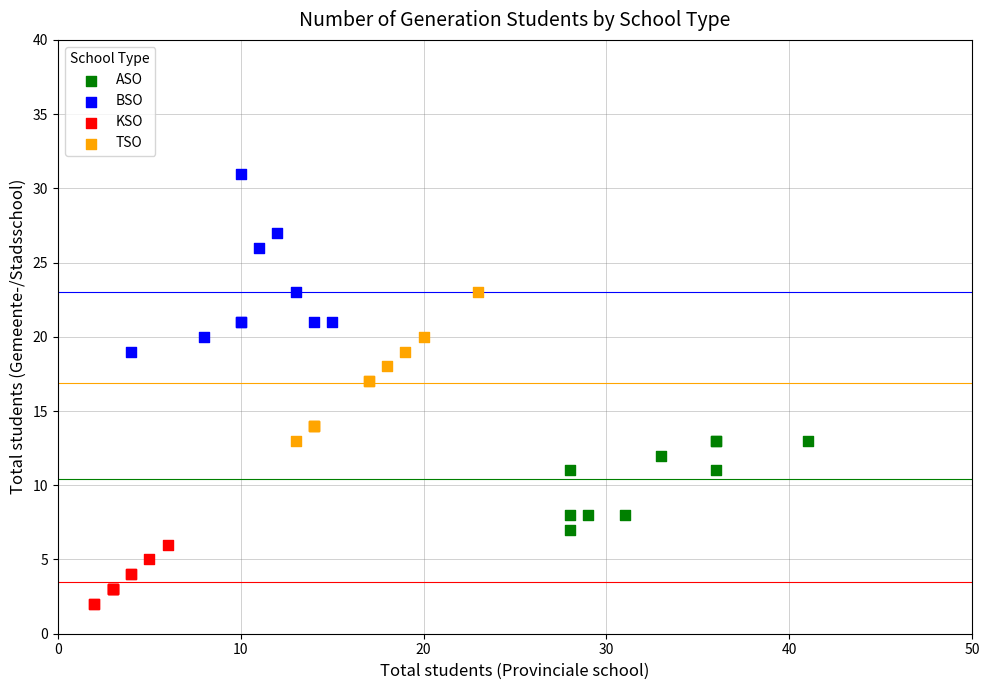

Which series reaches the maximum Y coordinate?

BSO